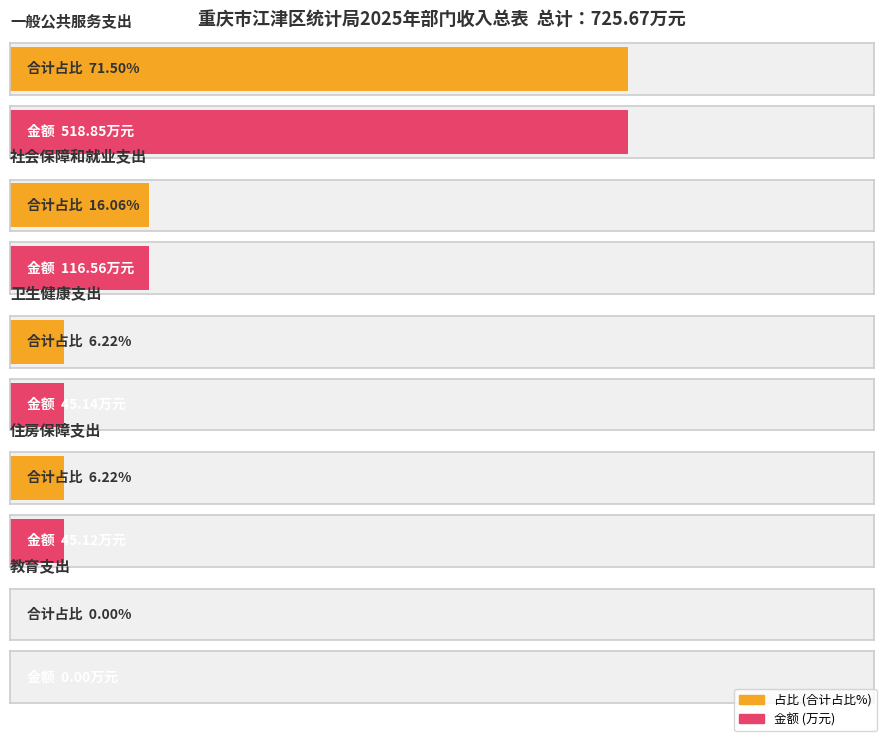

What is the change in value from 一般公共服务支出 to 教育支出?

-518.9